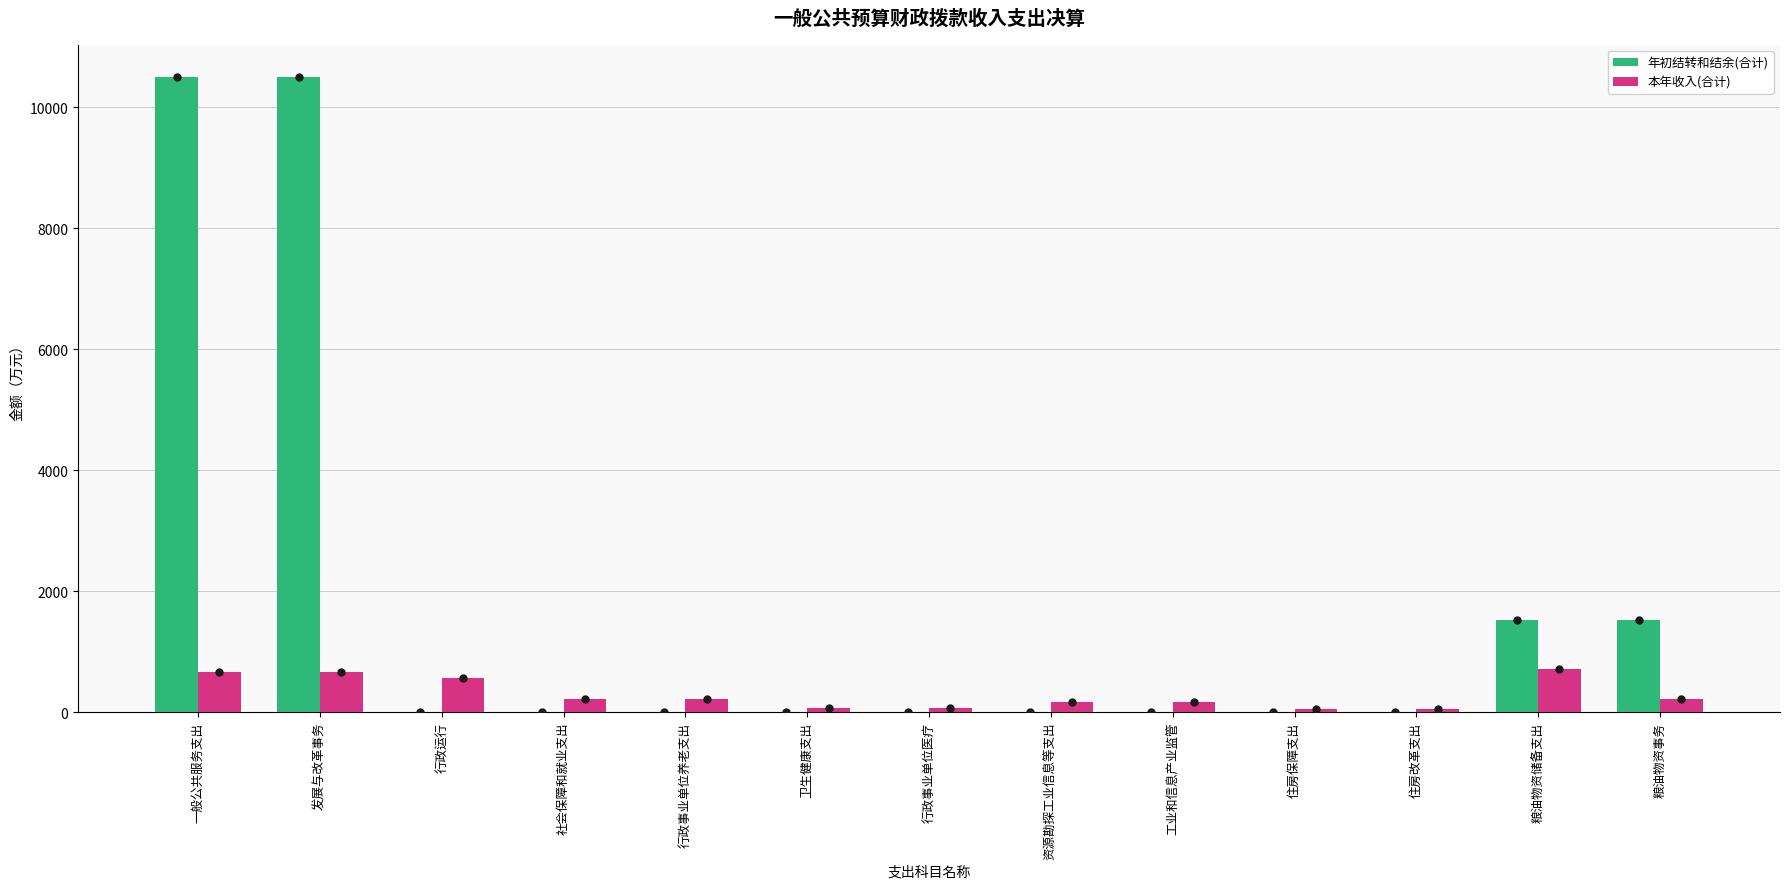

What is the sum of all 年初结转和结余(合计) values?

24060.0